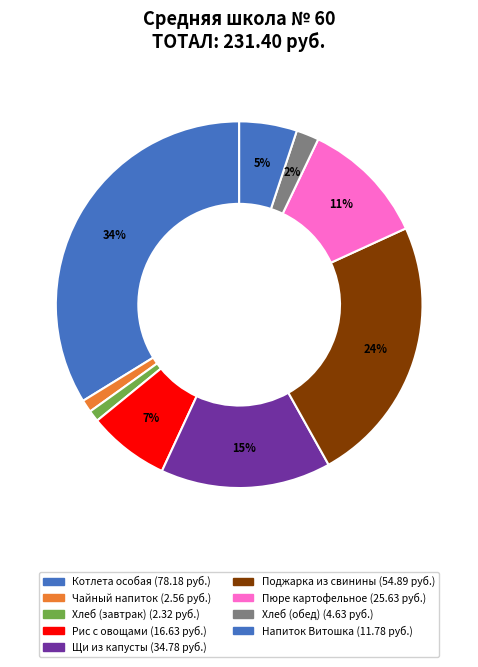

How many slices are in this pie chart?

9